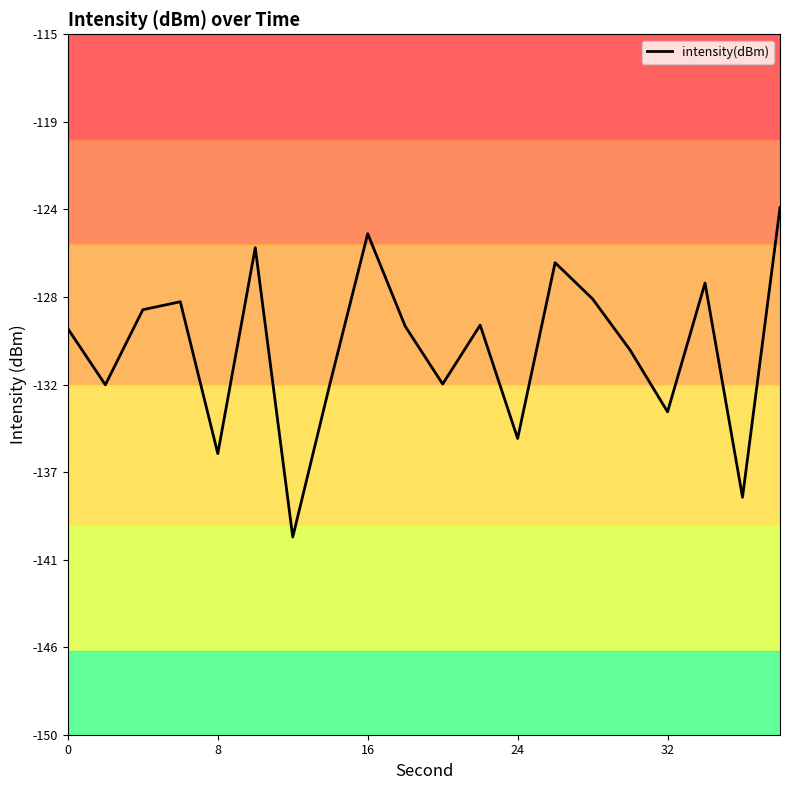

What is the maximum value shown in the chart?

-123.7